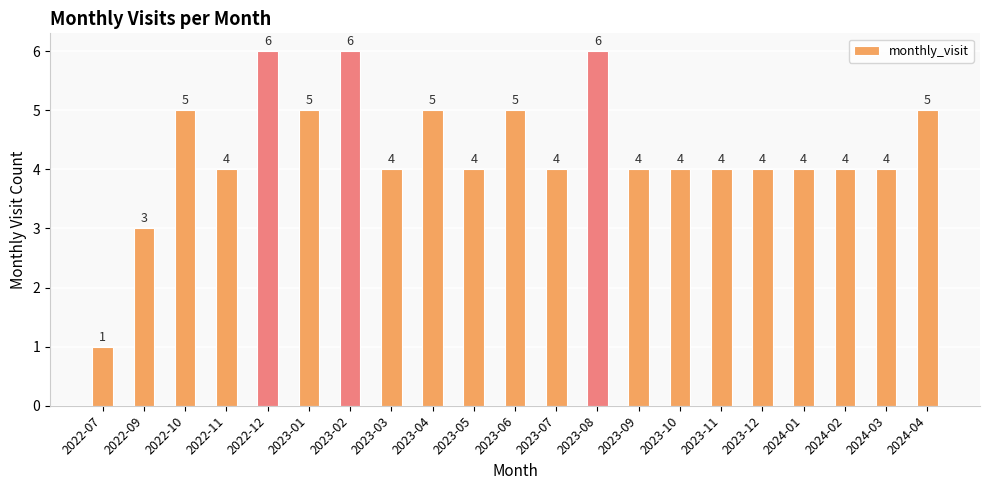

Does the chart contain any negative values?

No